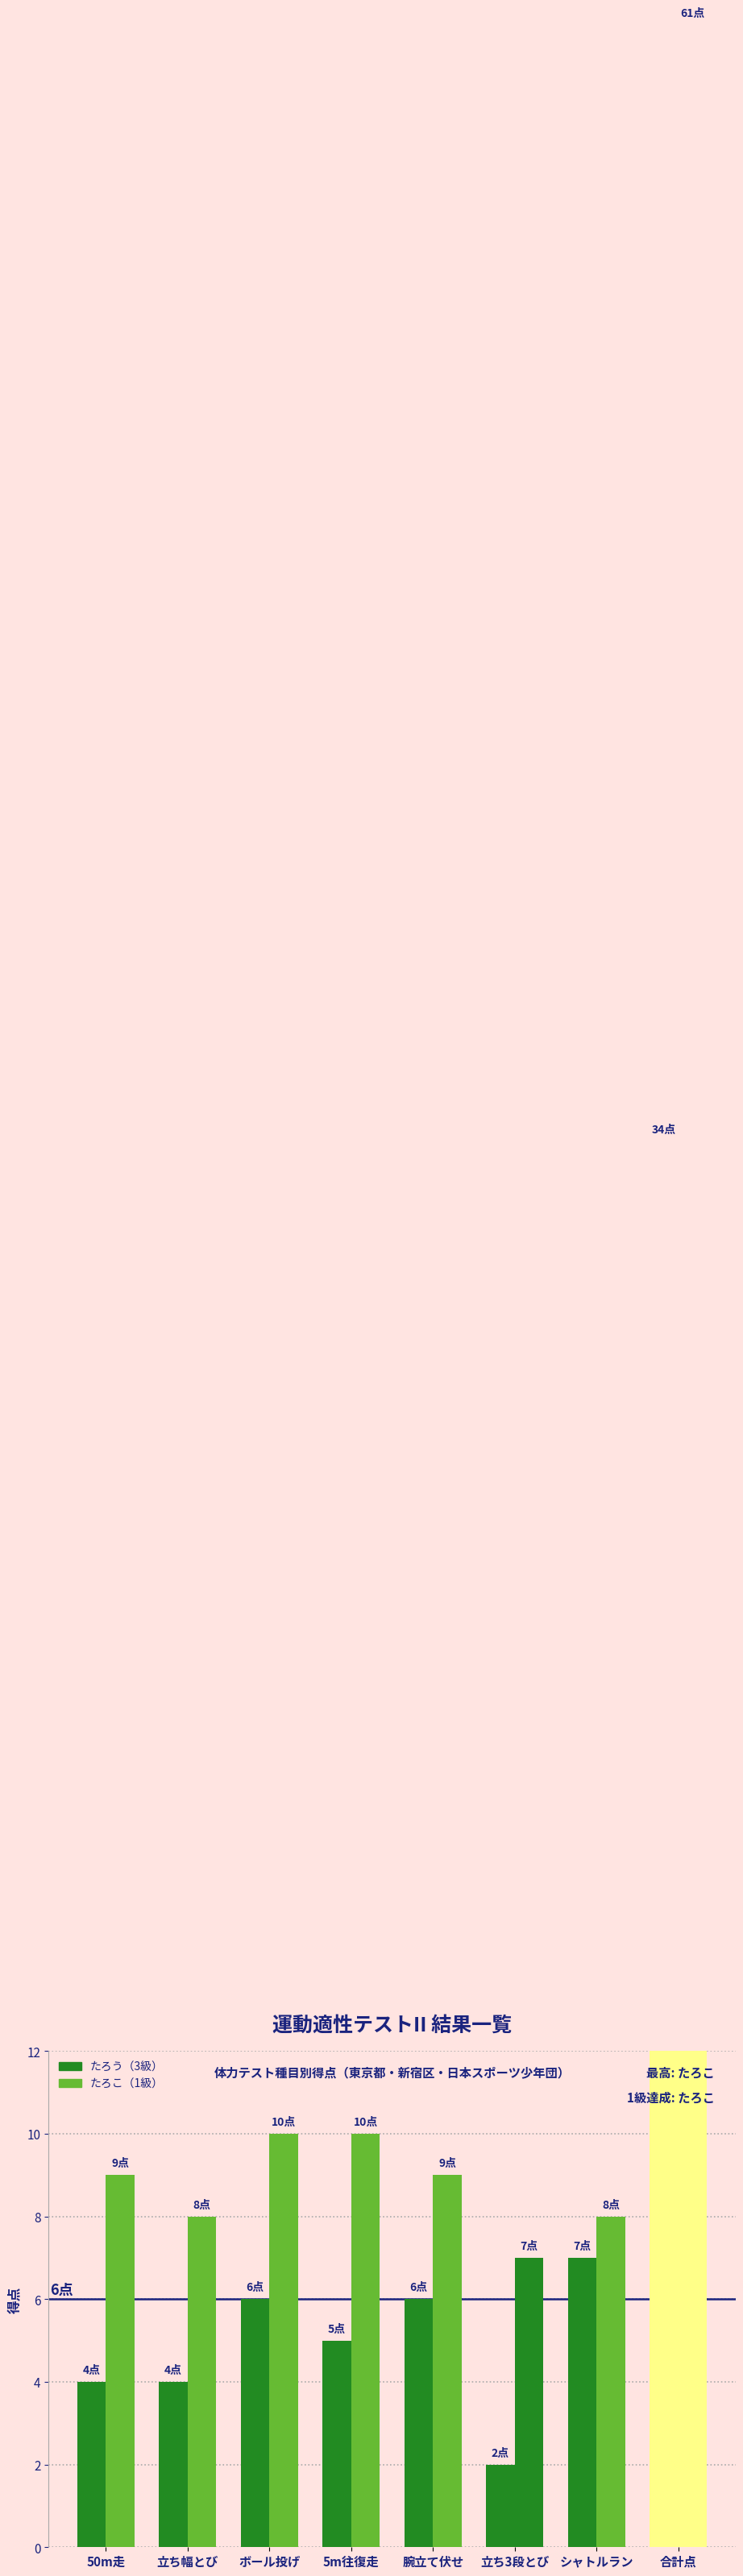

What is the highest value of the たろう series?

34